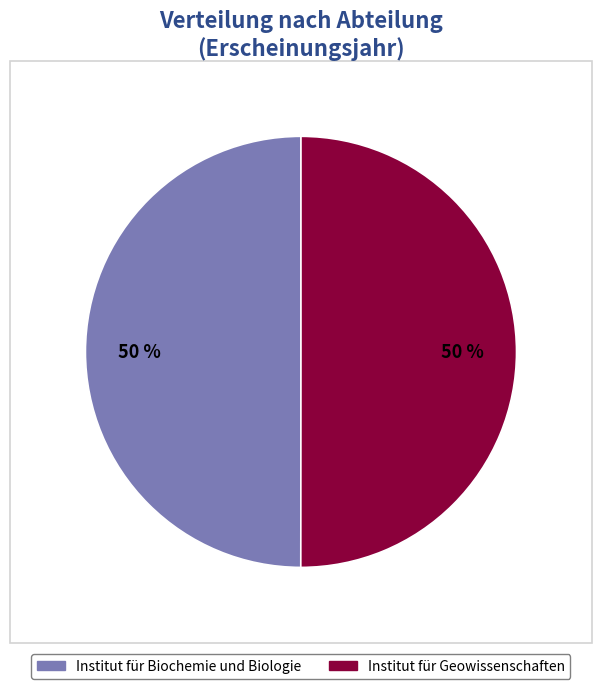

Combined, do Institut für Geowissenschaften and Institut für Biochemie und Biologie account for over 50%?

Yes